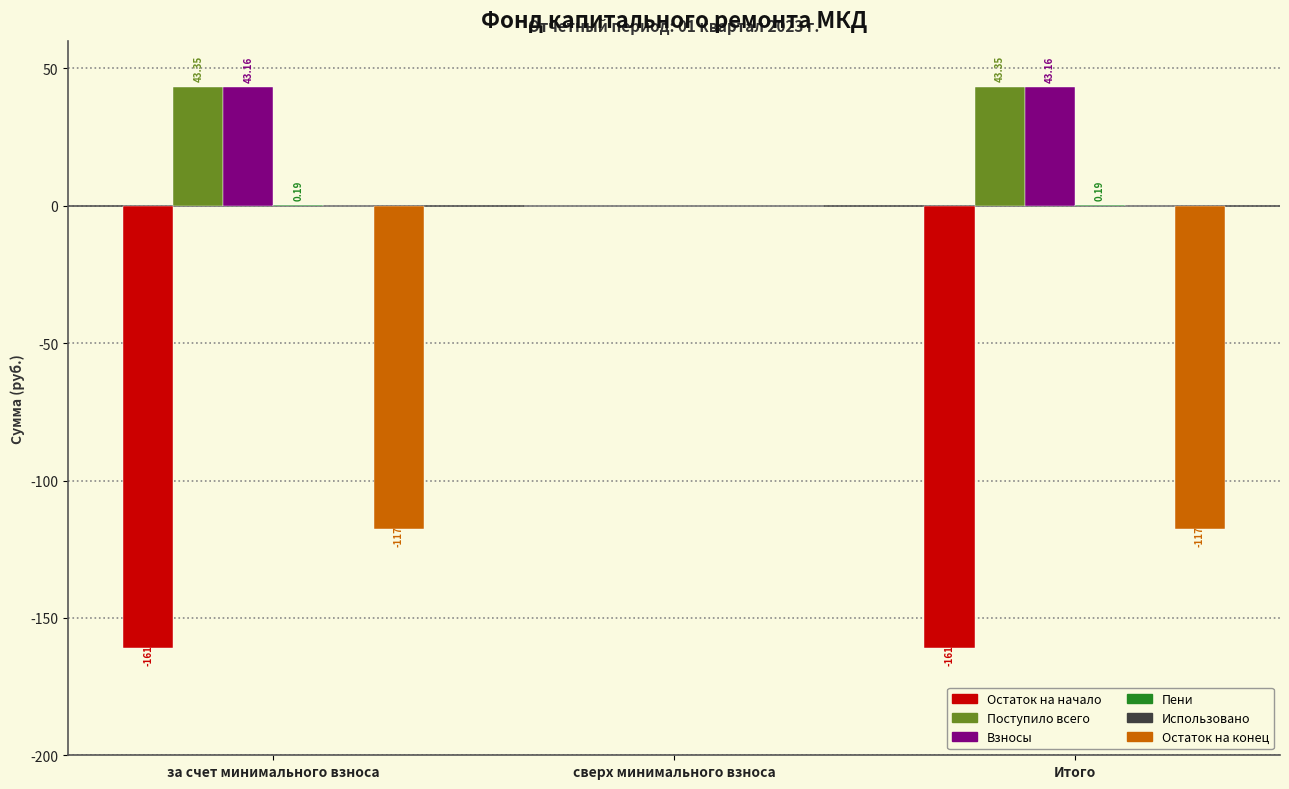

Between сверх минимального взноса and Итого, which series saw the biggest shift?

Остаток на начало